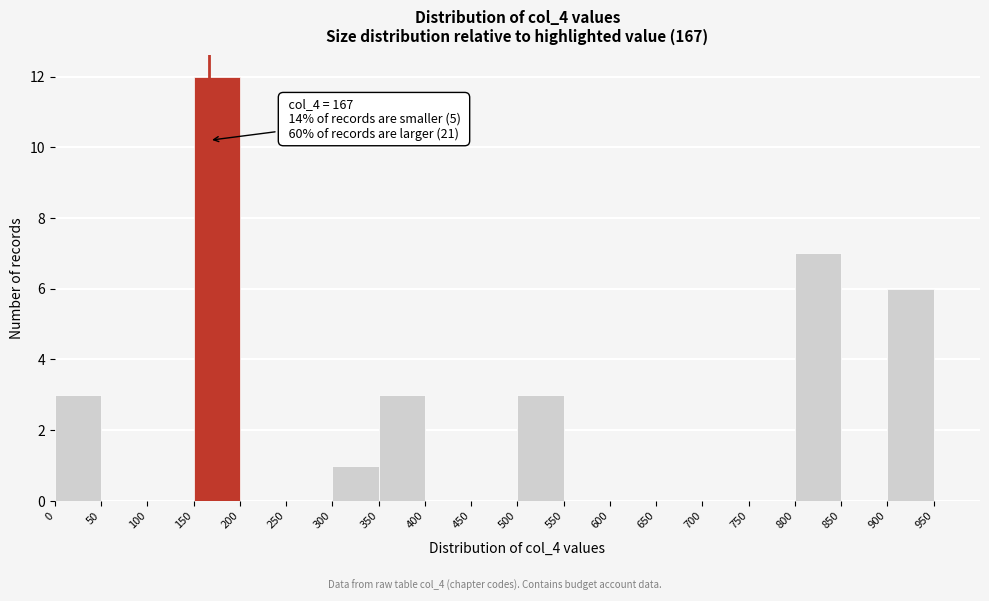

Over which range of the x-axis is the bar tallest?

150 to 200